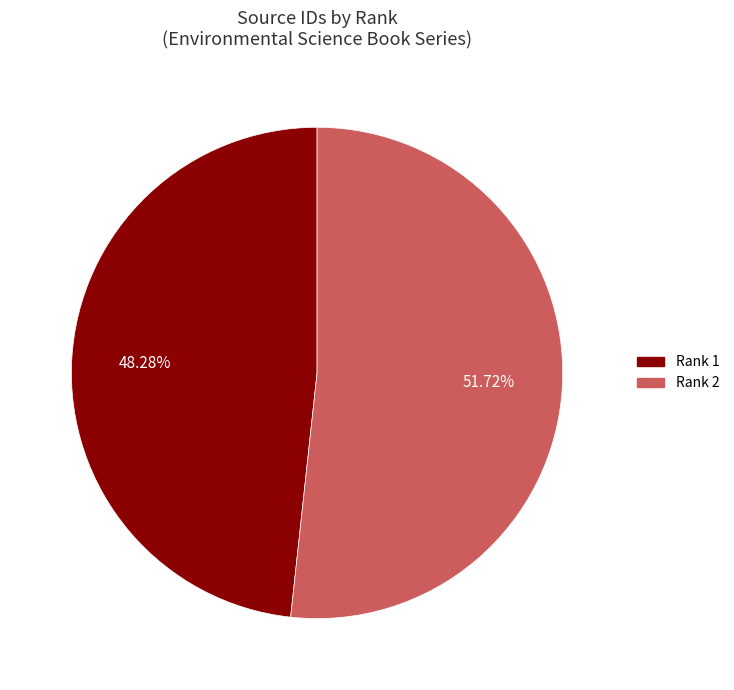

Is there a majority slice in this chart?

Yes